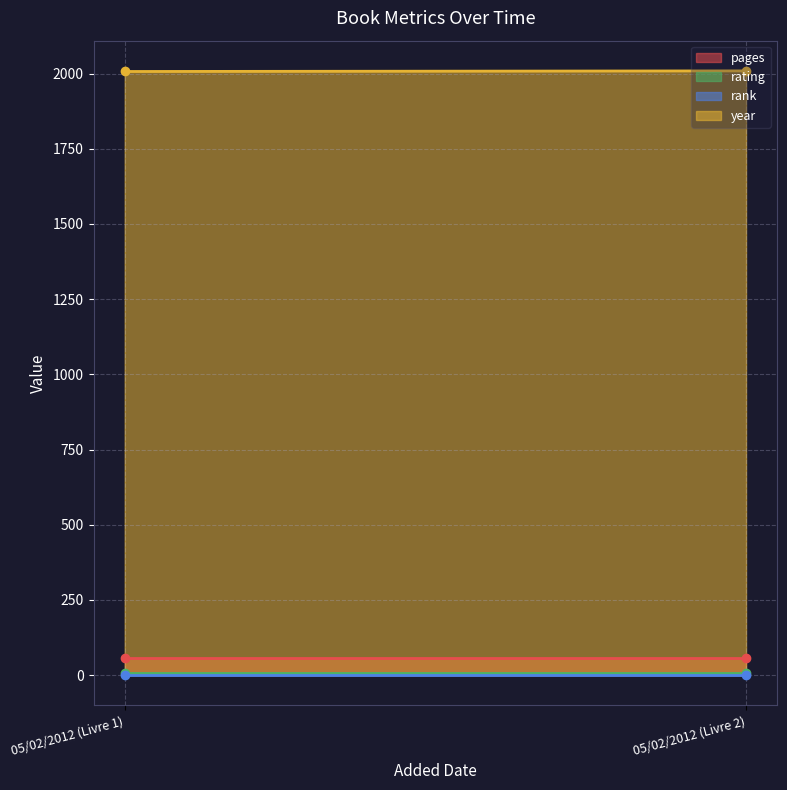

Between 05/02/2012 (Livre 1) and 05/02/2012 (Livre 2), which is larger?

05/02/2012 (Livre 1)